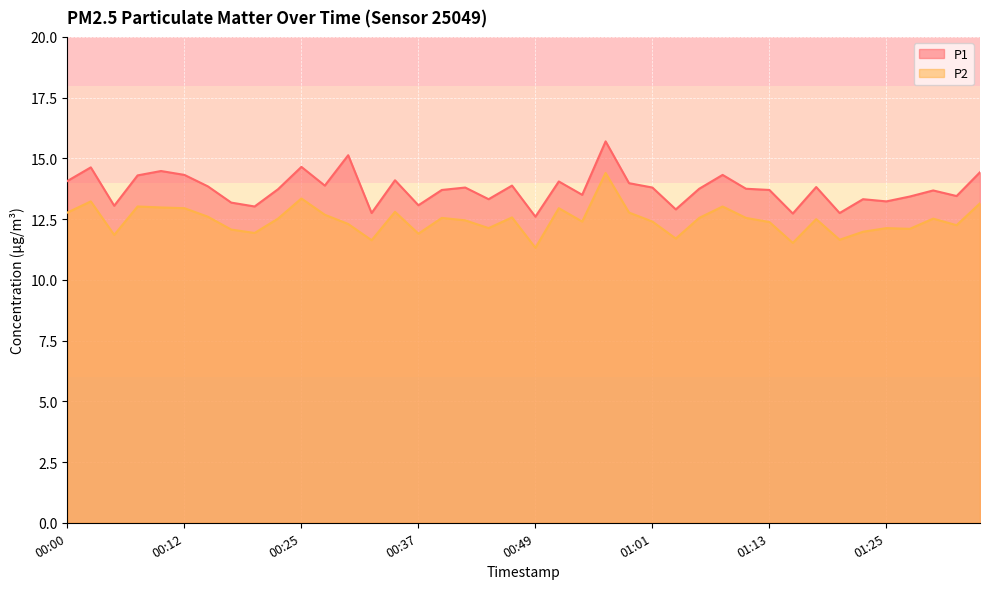

Reading left to right, what are all the values shown in this chart?

P1: 14.1	14.6	13.1	14.3	14.5	14.3	13.8	13.2	13.0	13.7	14.7	13.9	15.1	12.8	14.1	13.1	13.7	13.8	13.3	13.9	12.6	14.1	13.5	15.7	14.0	13.8	12.9	13.8	14.3	13.8	13.7	12.7	13.8	12.8	13.3	13.2	13.4	13.7	13.4	14.4
P2: 12.8	13.2	11.8	13.0	13.0	12.9	12.6	12.1	11.9	12.5	13.3	12.7	12.3	11.6	12.8	11.9	12.6	12.4	12.1	12.6	11.3	12.9	12.4	14.4	12.8	12.4	11.7	12.6	13.0	12.6	12.4	11.5	12.5	11.7	12.0	12.1	12.1	12.5	12.2	13.2